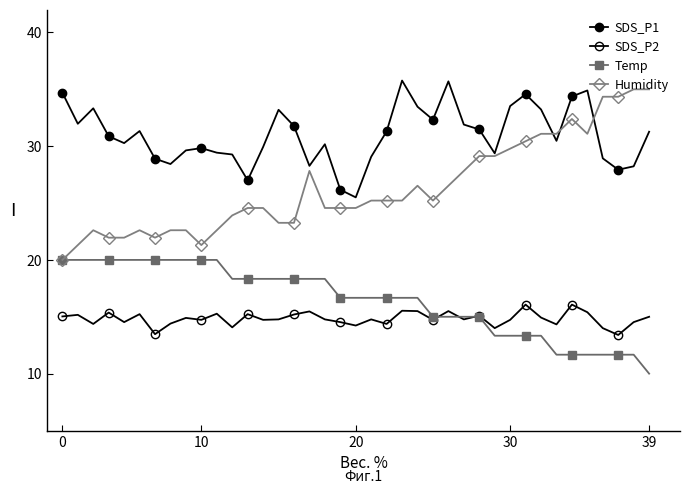

What is the smallest value displayed?

10.0